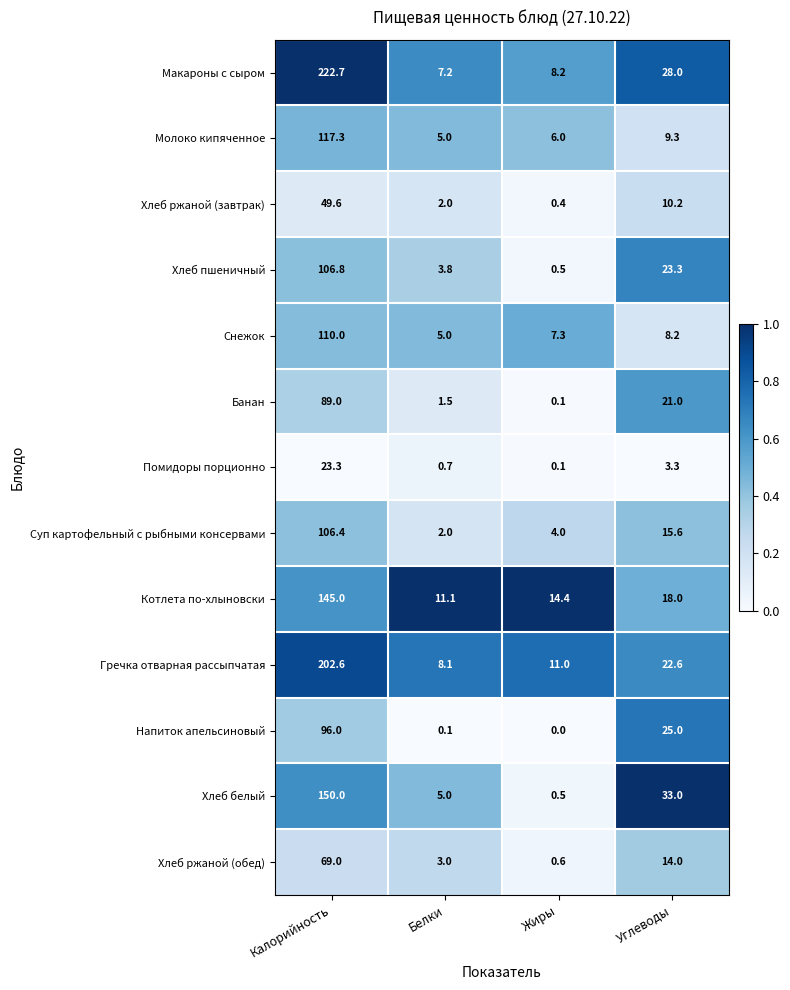

How many series are shown in this chart?

13